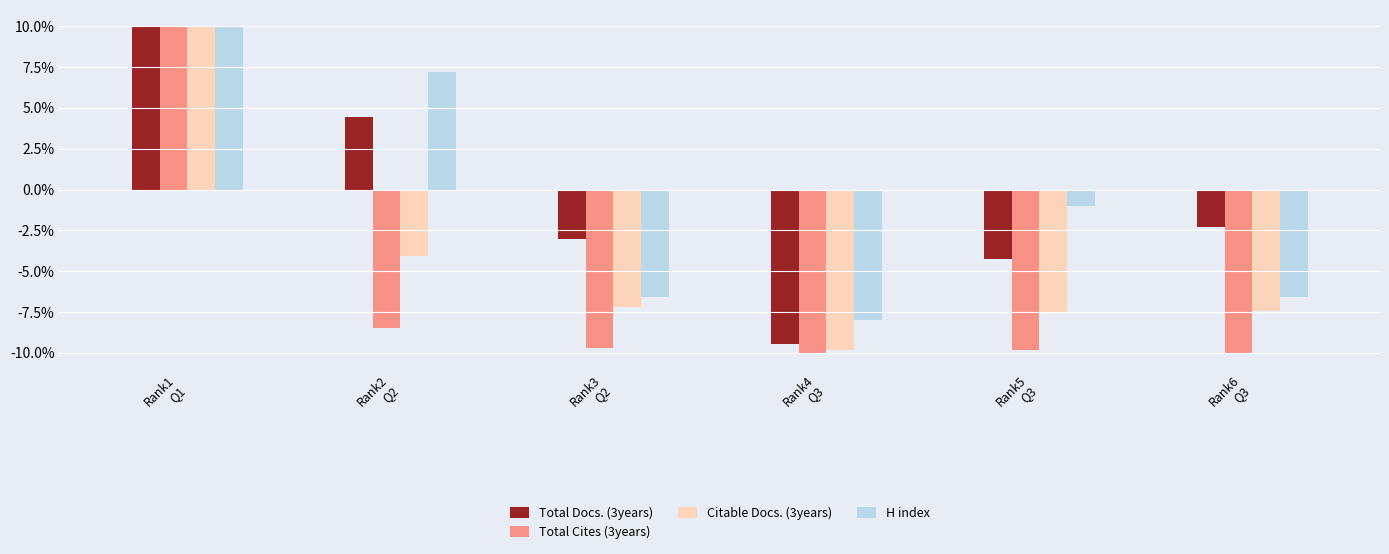

How many bars are there in total?

24